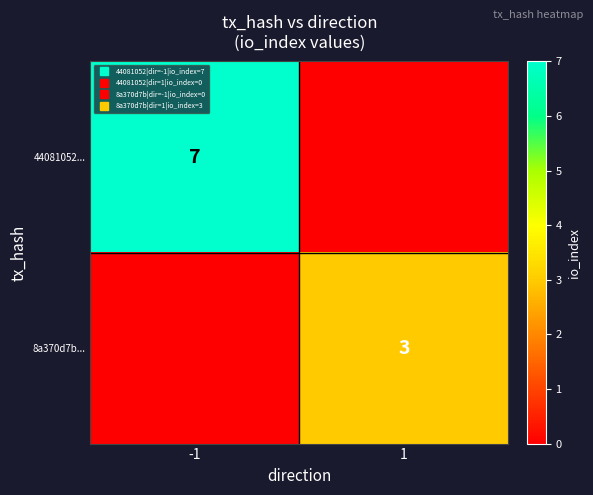

At which label does 8a370d7b... reach its peak?

1